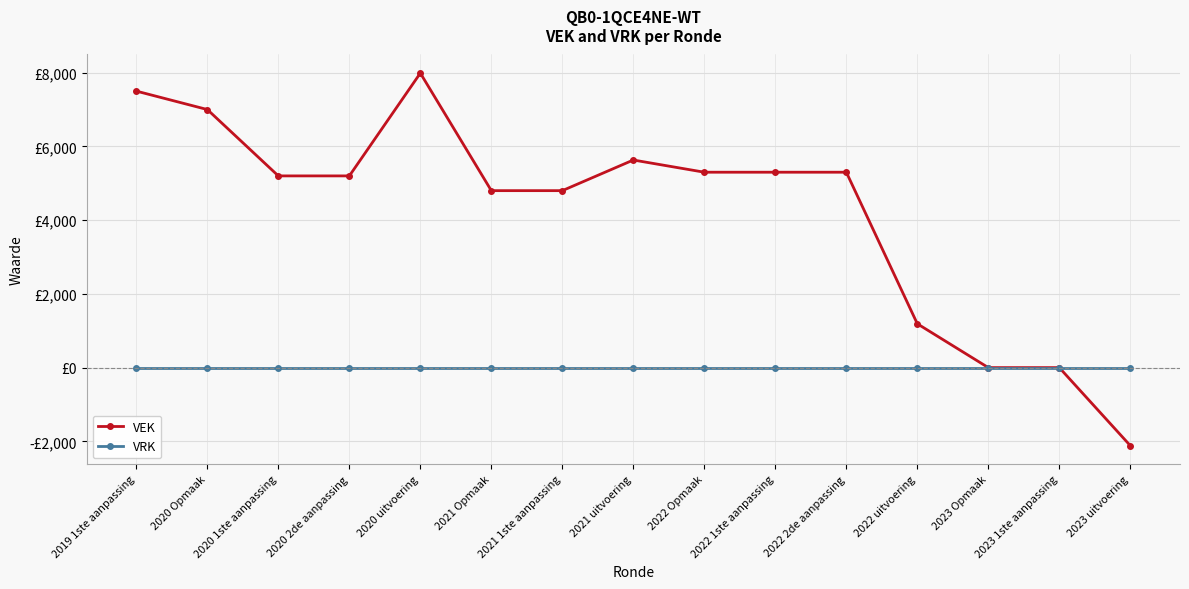

Between 2022 Opmaak and 2022 uitvoering, which series saw the biggest shift?

VEK